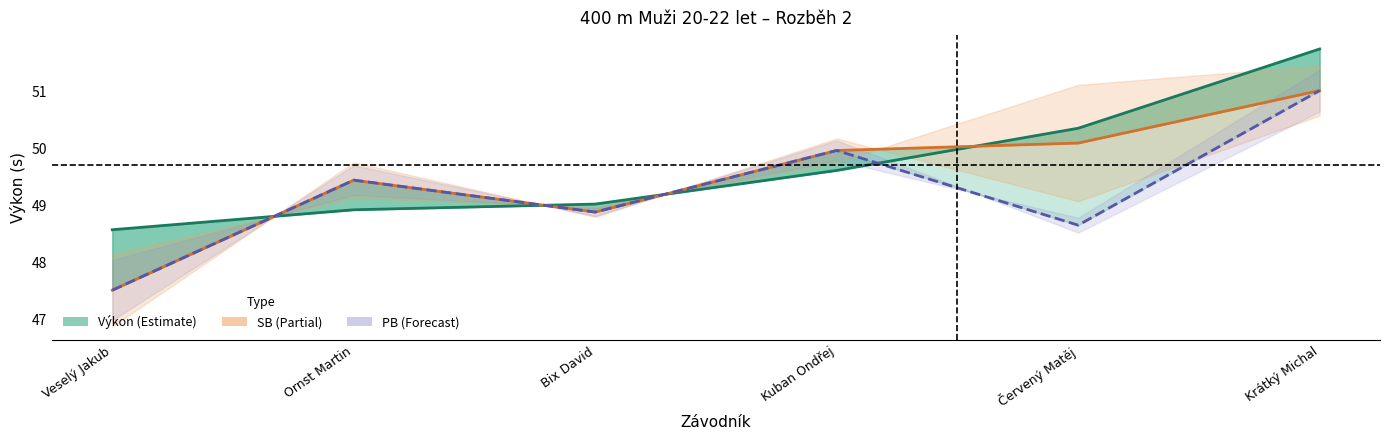

Which series has the largest range (max minus min)?

SB